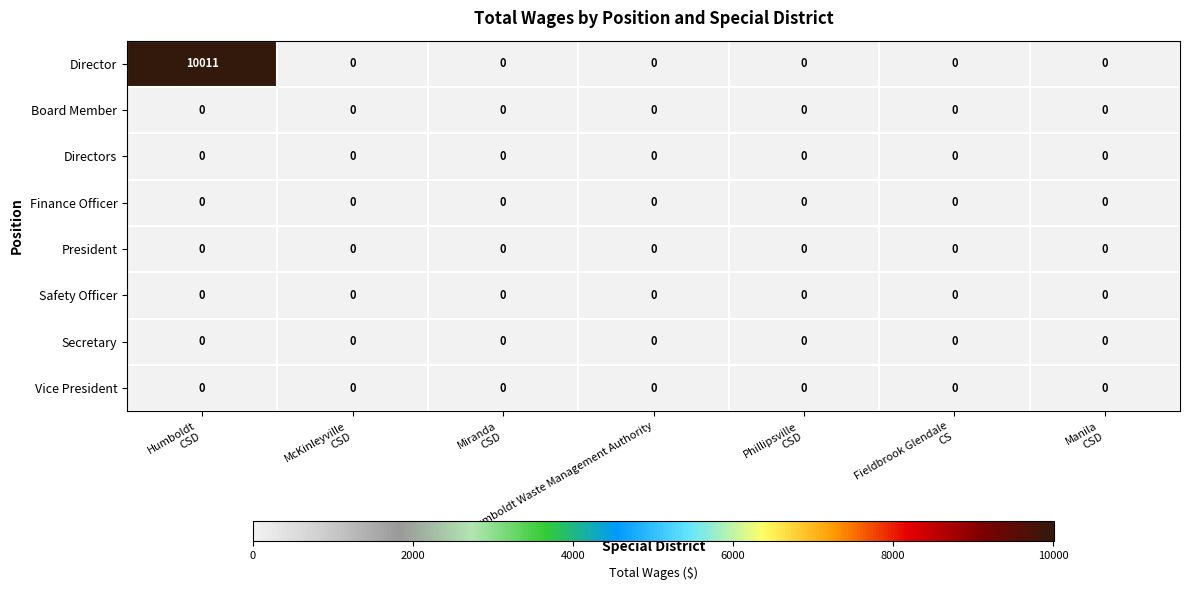

Which series has the largest total across all categories?

Director